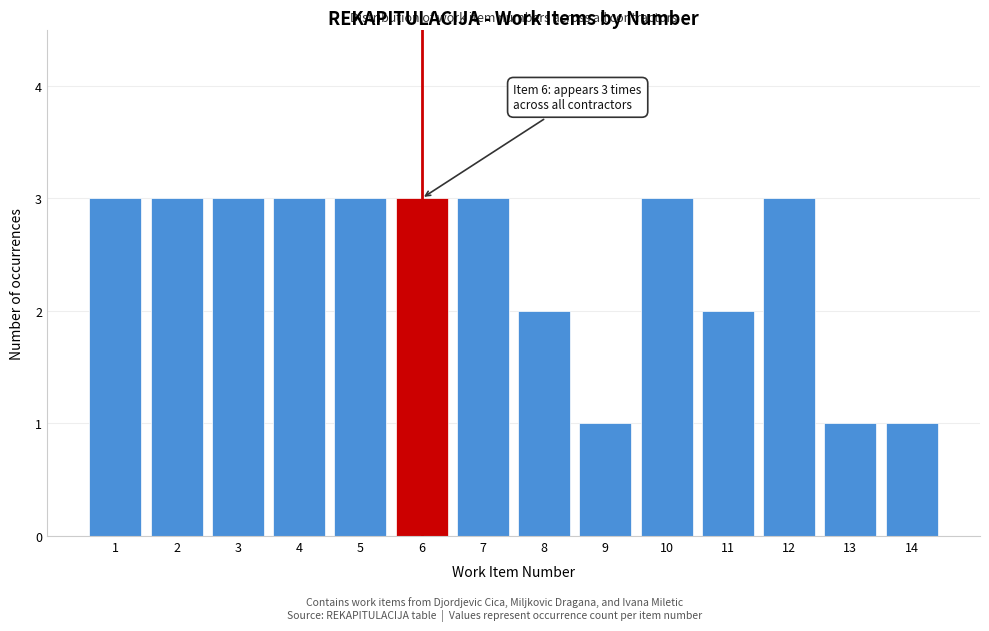

Reading left to right, transcribe all the data shown in this chart.

1=3	2=3	3=3	4=3	5=3	6=3	7=3	8=2	9=1	10=3	11=2	12=3	13=1	14=1